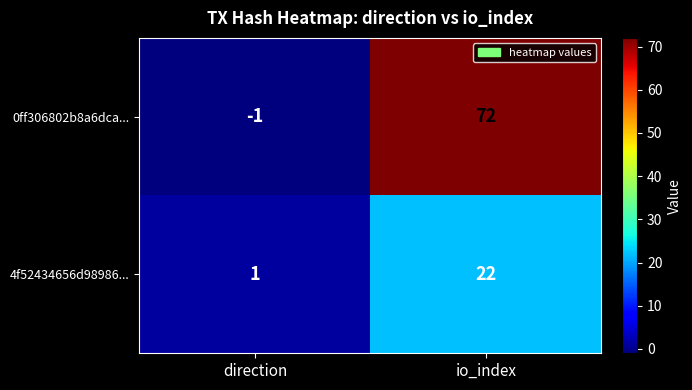

Reading left to right, transcribe all the data shown in this chart.

0ff306802b8a6dca...: -1	72
4f52434656d98986...: 1	22